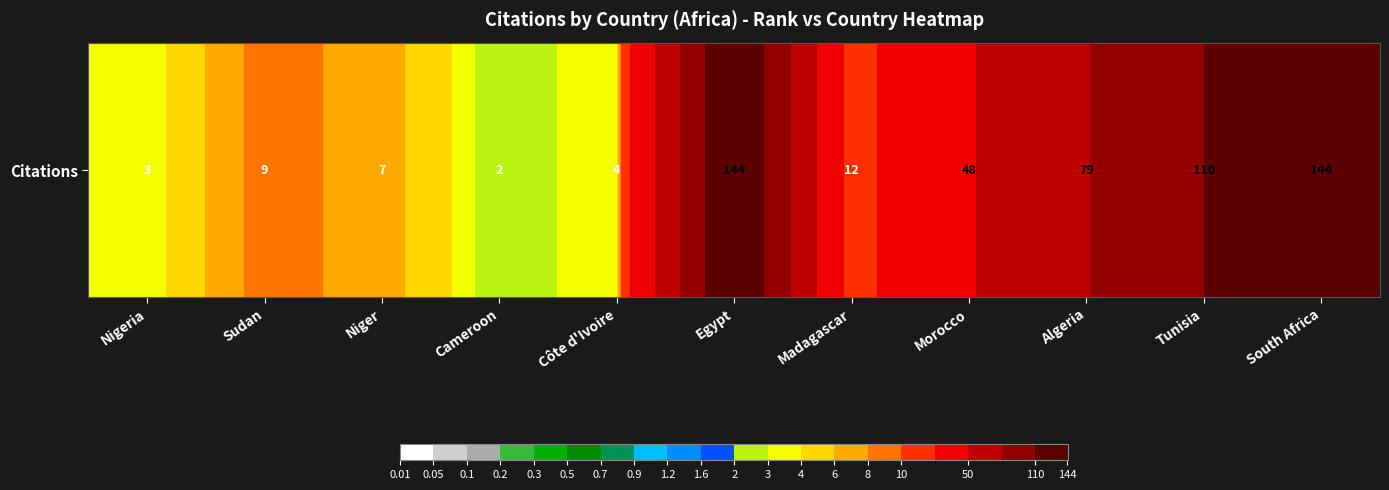

What is the maximum value shown in the chart?

144